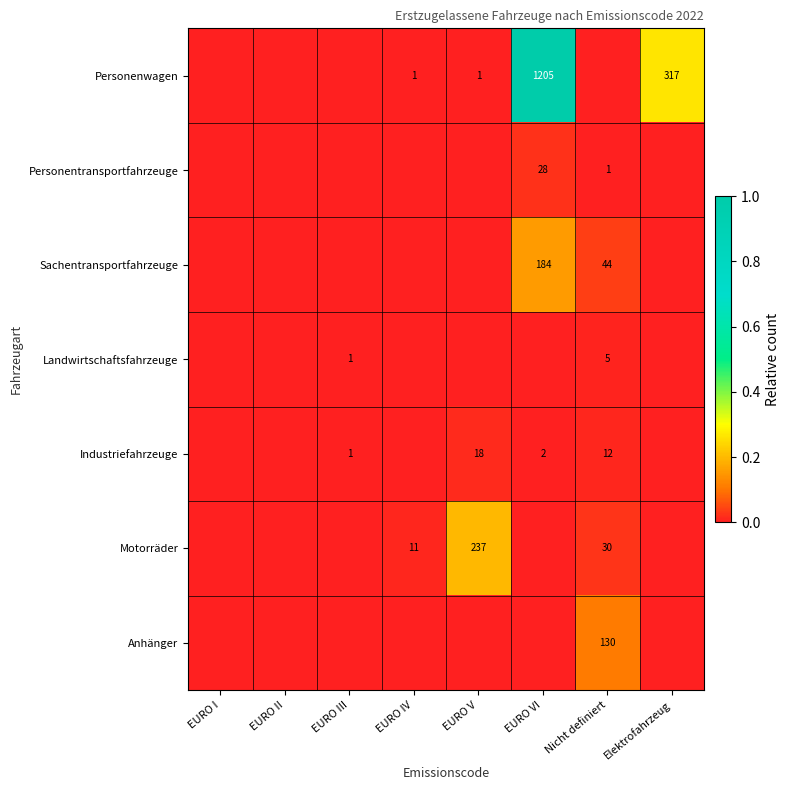

At how many categories does at least one series exceed 0?

6